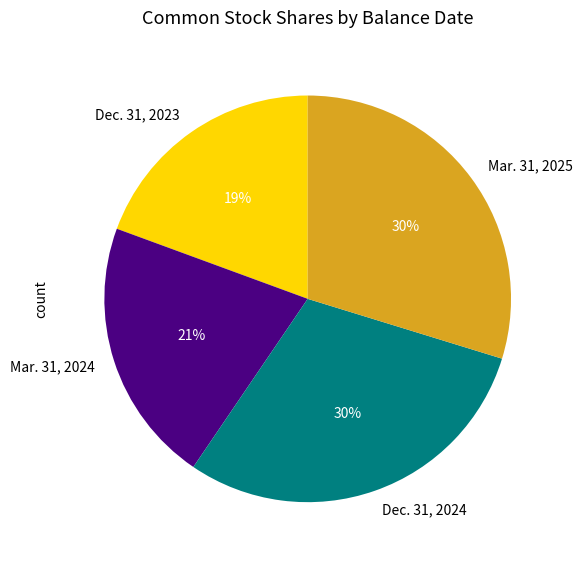

Is the sum of Mar. 31, 2024 and Dec. 31, 2024 greater than half?

Yes